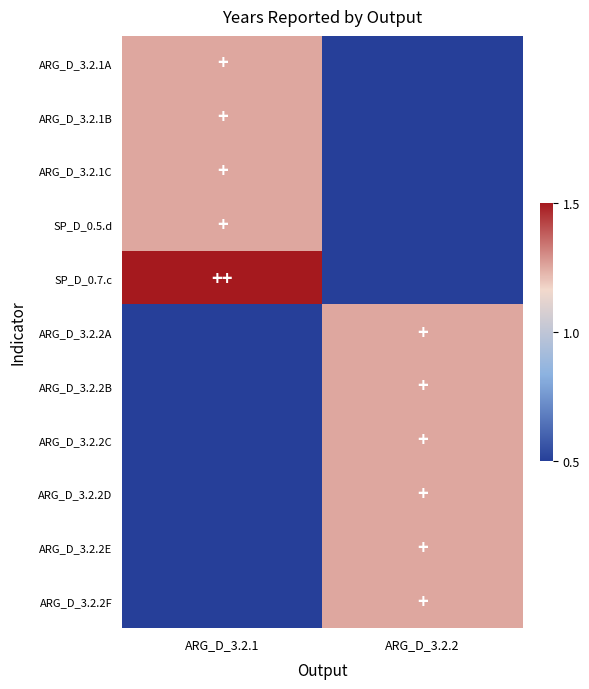

Reading left to right, transcribe all the data shown in this chart.

ARG_D_3.2.1A: ARG_D_3.2.1=1.2	ARG_D_3.2.2=0.5
ARG_D_3.2.1B: ARG_D_3.2.1=1.2	ARG_D_3.2.2=0.5
ARG_D_3.2.1C: ARG_D_3.2.1=1.2	ARG_D_3.2.2=0.5
SP_D_0.5.d: ARG_D_3.2.1=1.2	ARG_D_3.2.2=0.5
SP_D_0.7.c: ARG_D_3.2.1=1.5	ARG_D_3.2.2=0.5
ARG_D_3.2.2A: ARG_D_3.2.1=0.5	ARG_D_3.2.2=1.2
ARG_D_3.2.2B: ARG_D_3.2.1=0.5	ARG_D_3.2.2=1.2
ARG_D_3.2.2C: ARG_D_3.2.1=0.5	ARG_D_3.2.2=1.2
ARG_D_3.2.2D: ARG_D_3.2.1=0.5	ARG_D_3.2.2=1.2
ARG_D_3.2.2E: ARG_D_3.2.1=0.5	ARG_D_3.2.2=1.2
ARG_D_3.2.2F: ARG_D_3.2.1=0.5	ARG_D_3.2.2=1.2